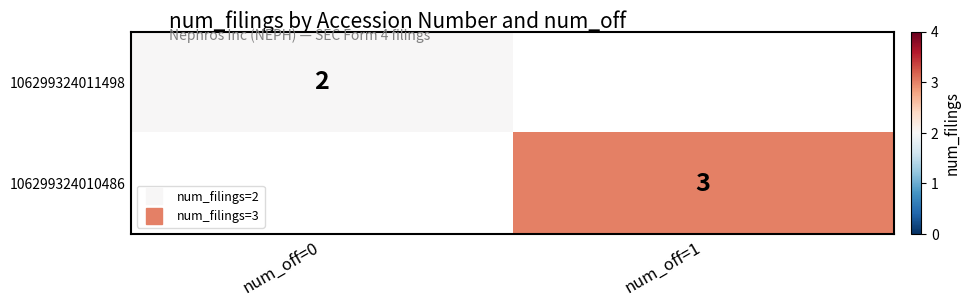

How many values in 106299324010486 are above zero?

1